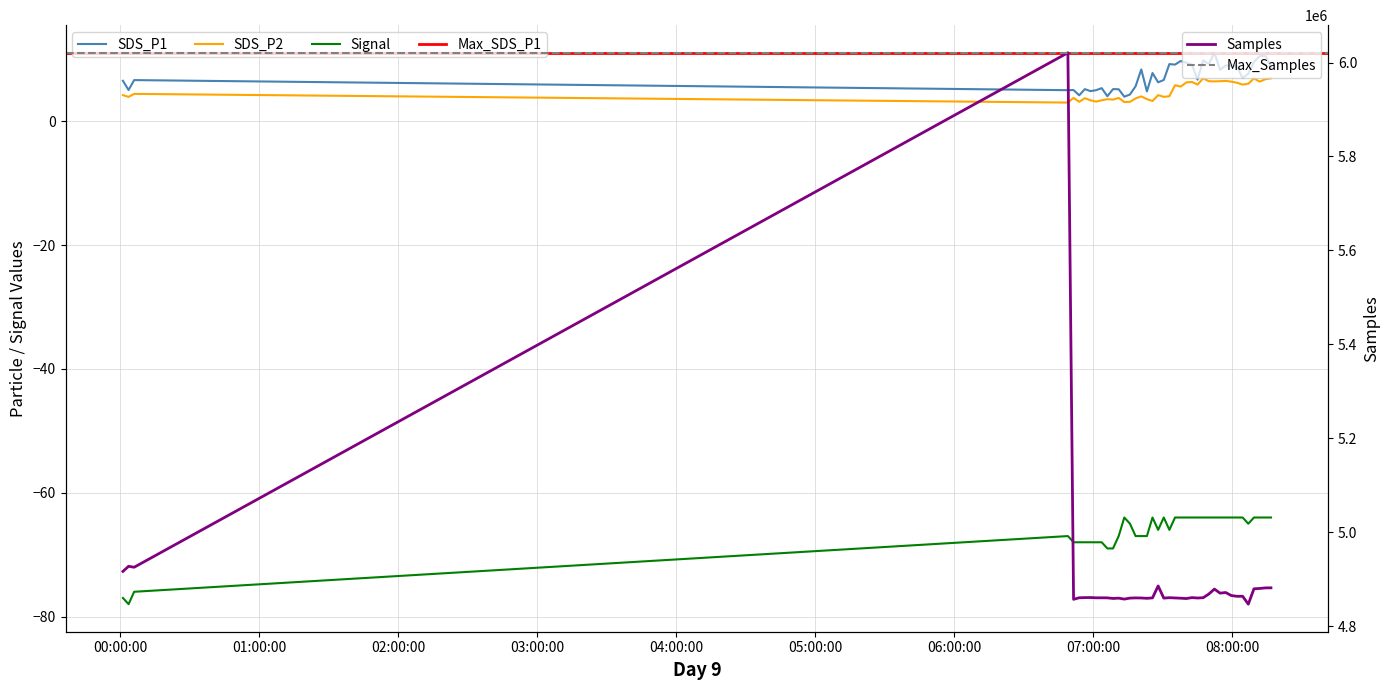

How many data points does each series have?

40